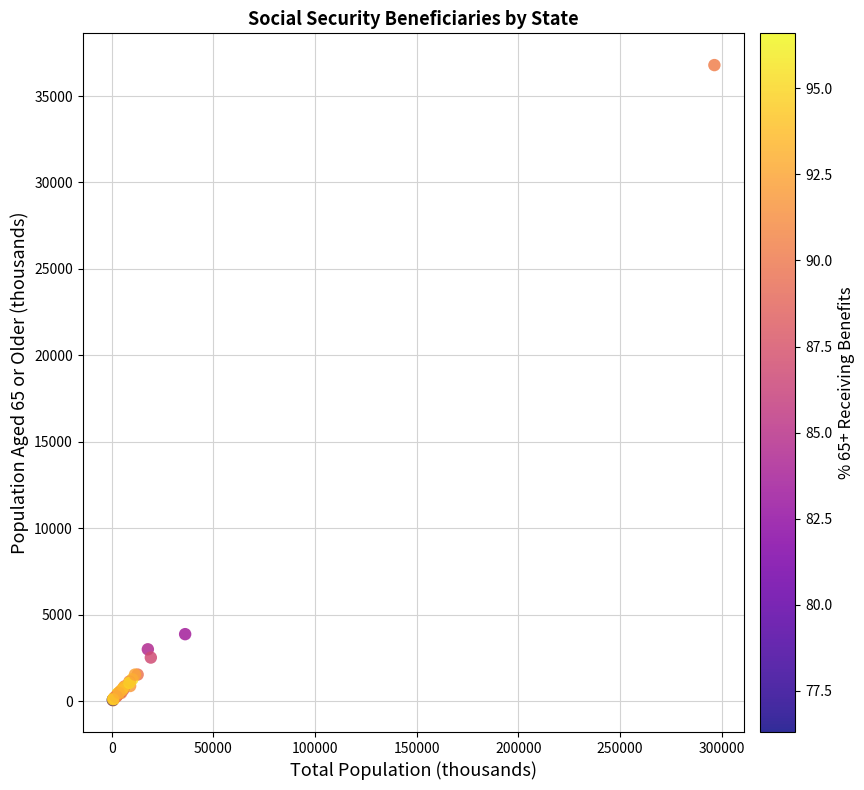

What Y value in the scatter plot is closest to 18417?

3869